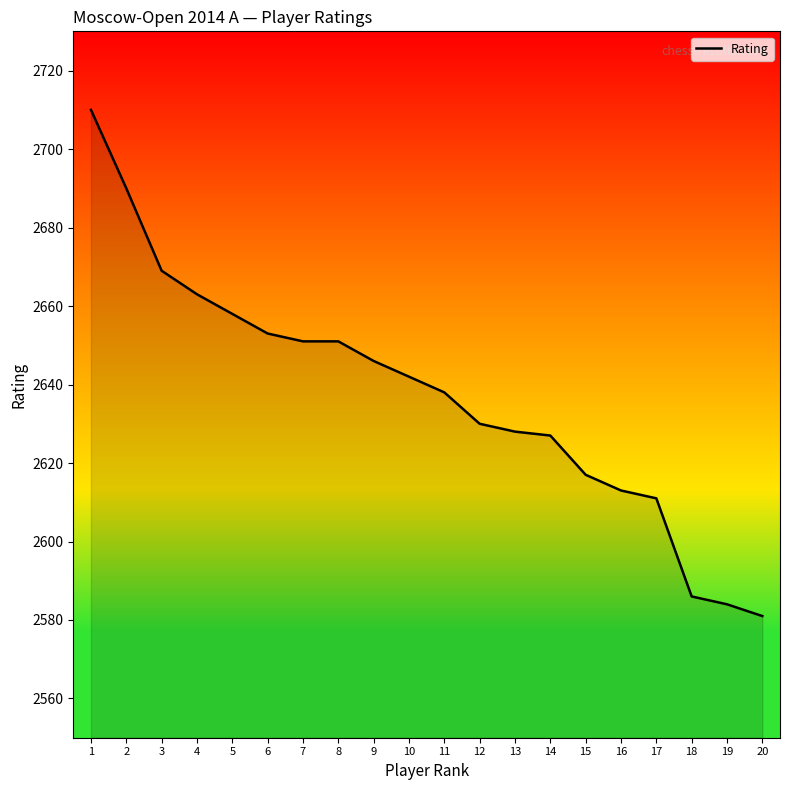

Reading left to right, extract all data points from this chart.

1=2710	2=2690	3=2669	4=2663	5=2658	6=2653	7=2651	8=2651	9=2646	10=2642	11=2638	12=2630	13=2628	14=2627	15=2617	16=2613	17=2611	18=2586	19=2584	20=2581